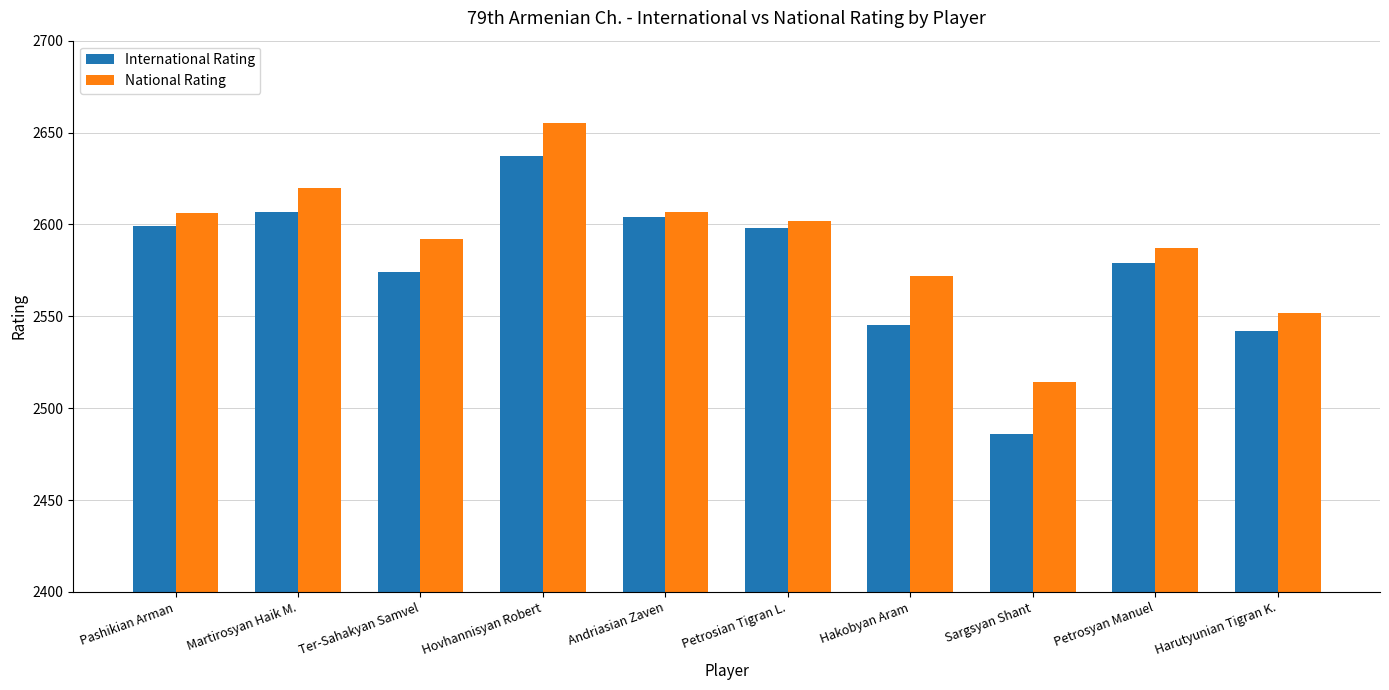

What is the difference between the highest and lowest values at Martirosyan Haik M.?

13